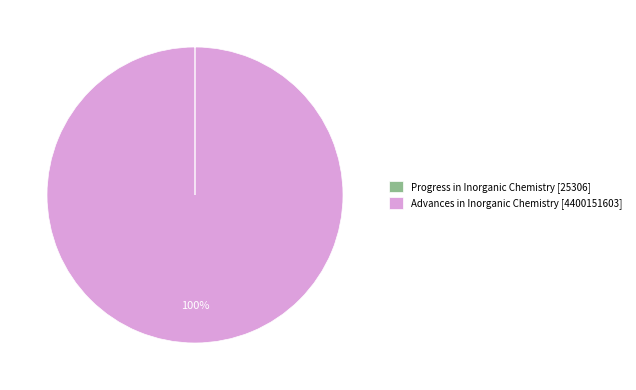

Is it true that Advances in Inorganic Chemistry [4400151603] is 100% of the pie?

True